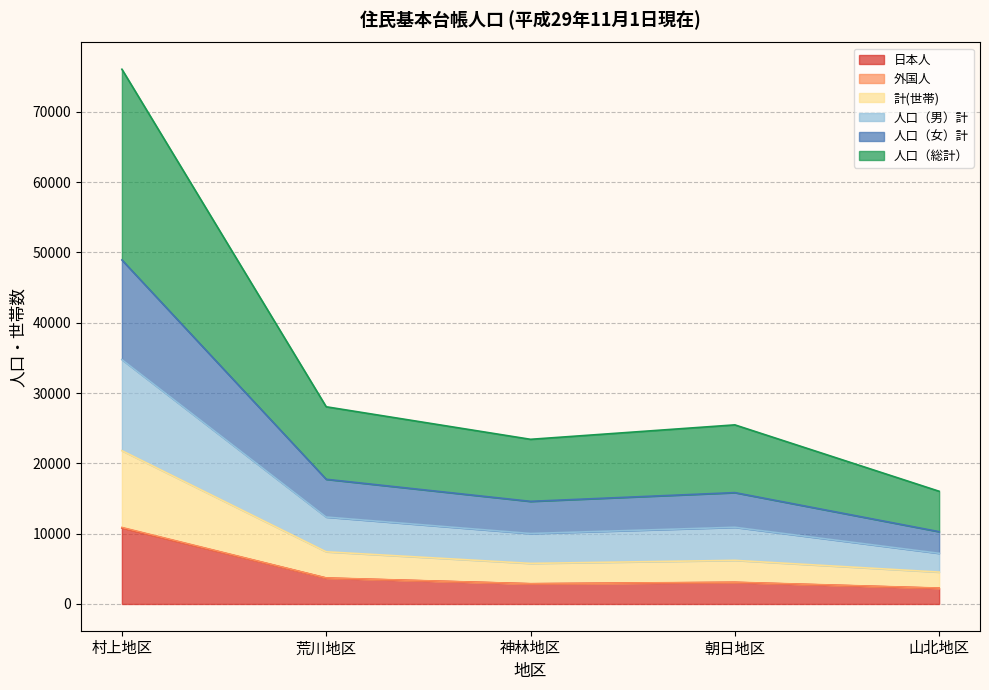

What is the difference between the 計(世帯) values at 朝日地区 and 神林地区?

431